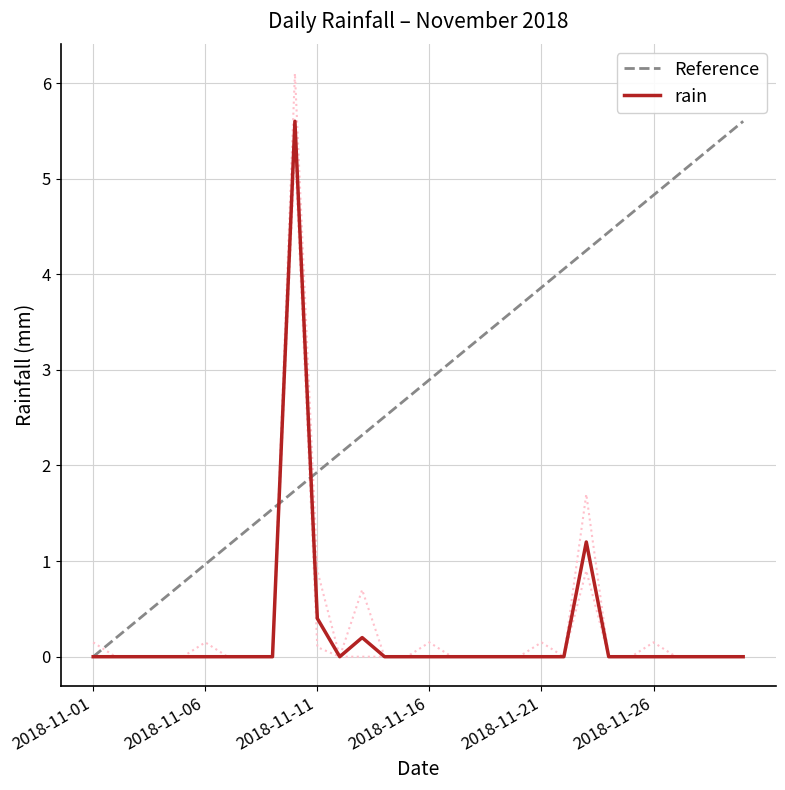

Which series has the largest range (max minus min)?

Reference